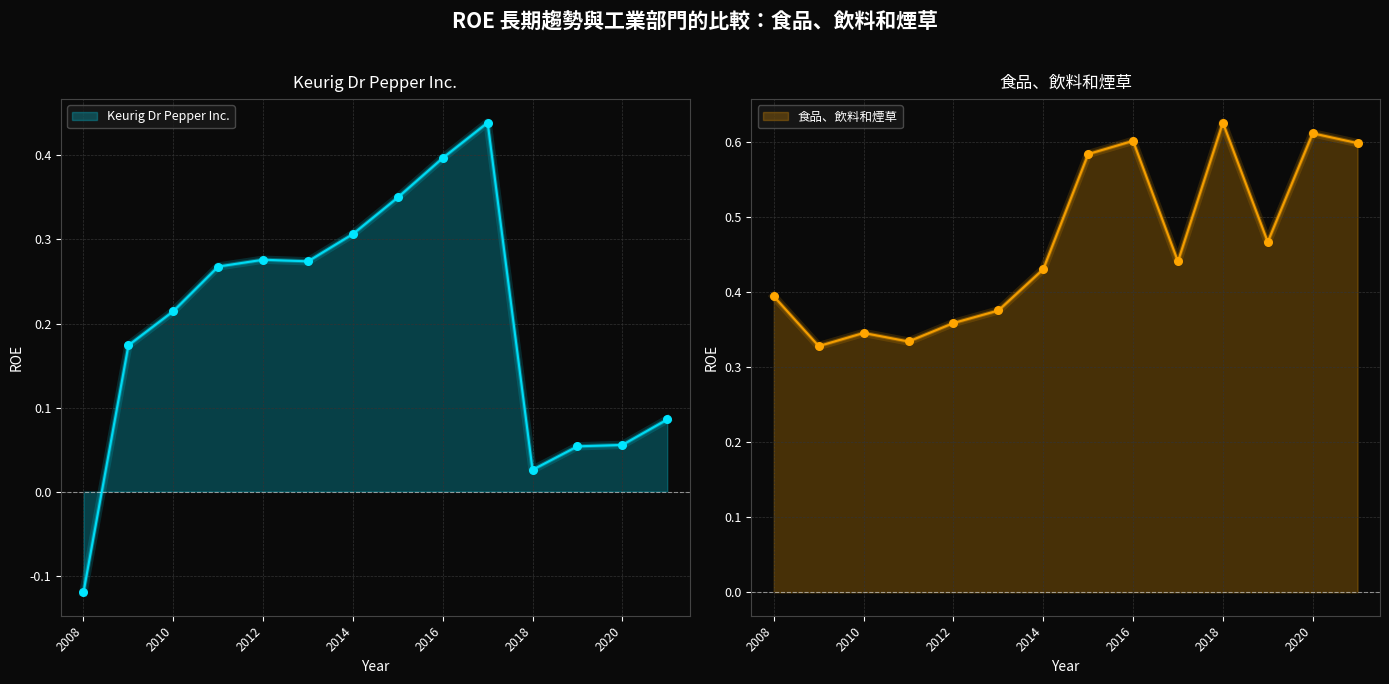

What are all the series names shown in the legend?

Keurig Dr Pepper Inc., 食品、飲料和煙草